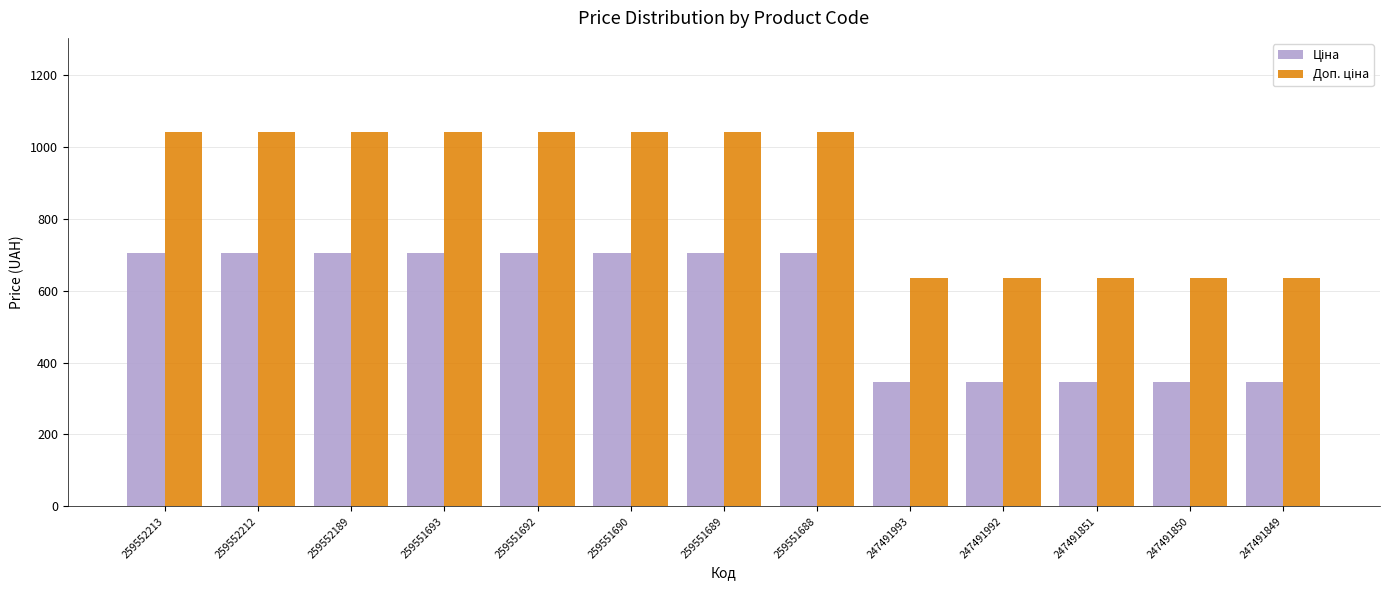

At how many categories does at least one series exceed 479?

13